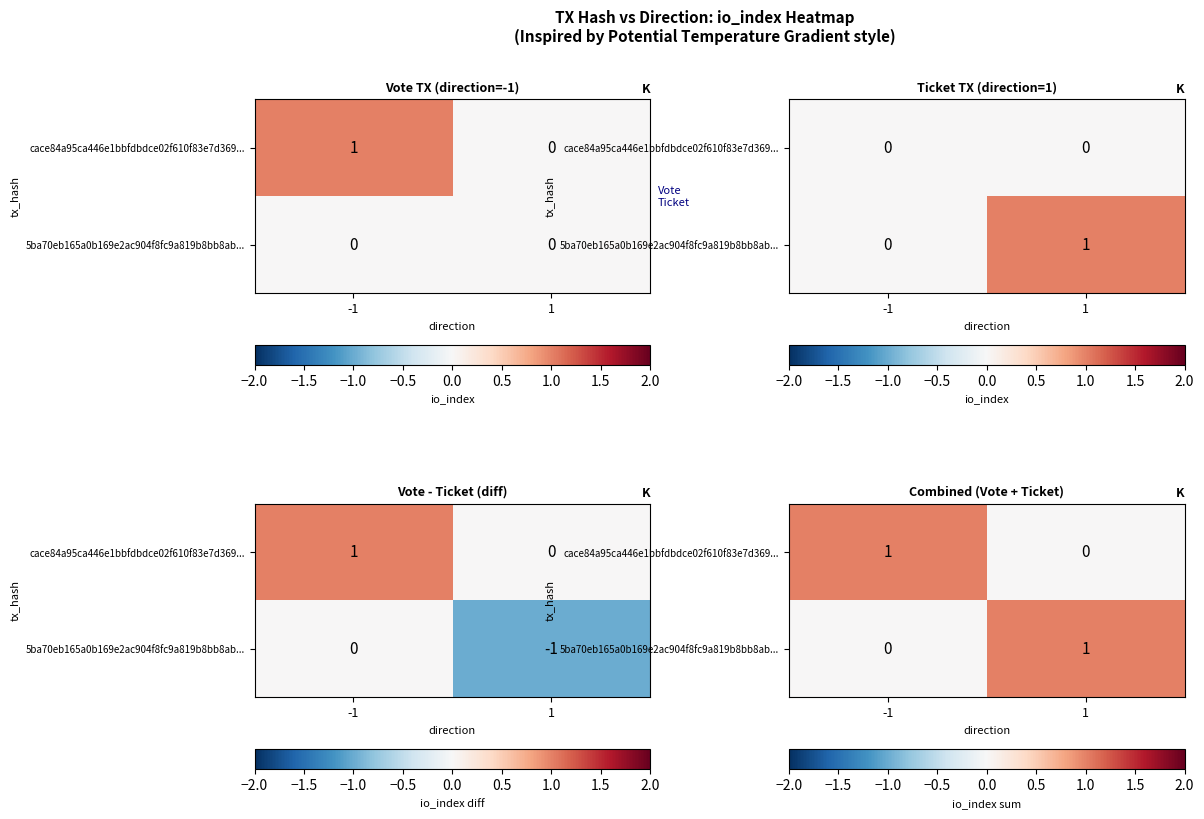

Between -1 and 1, which series saw the biggest shift?

cace84a95ca446e1bbfdbdce02f610f83e7d369...